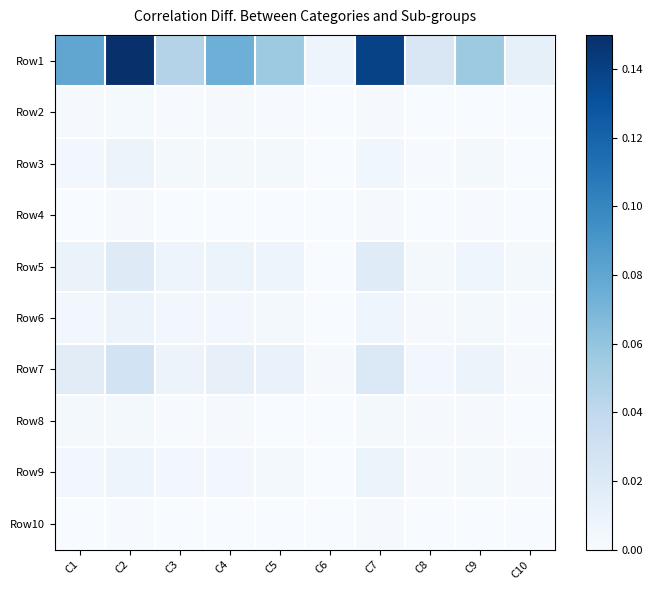

Which series has the largest range (max minus min)?

Row1